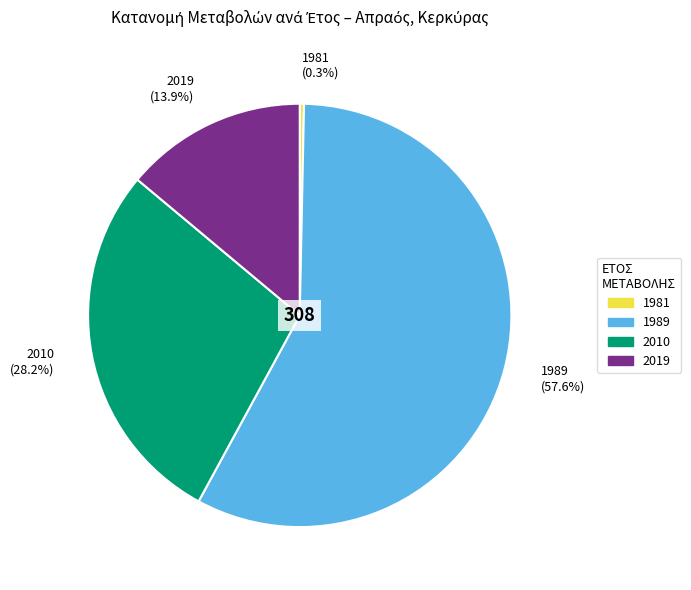

Which category has the smallest portion of the pie?

1981